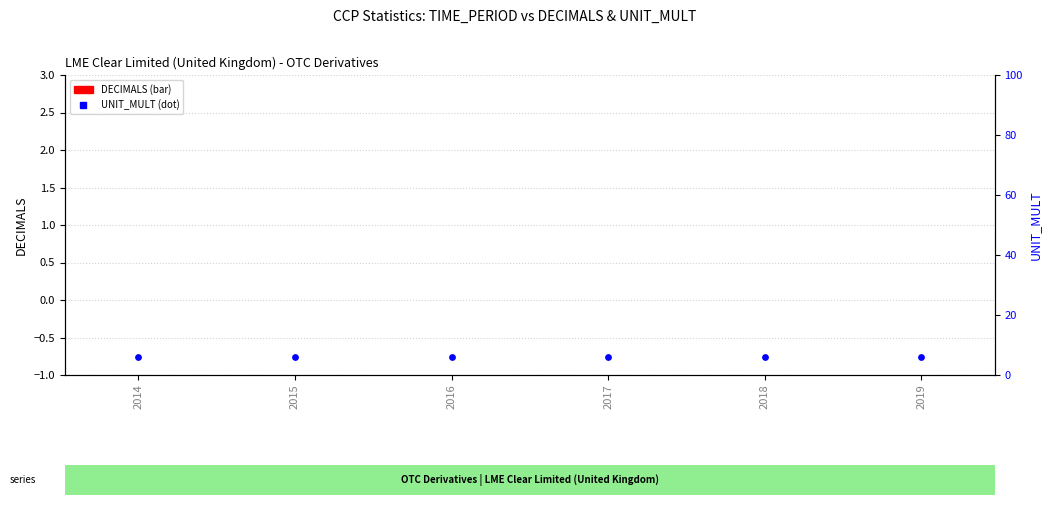

Which series has the widest spread of Y values?

DECIMALS